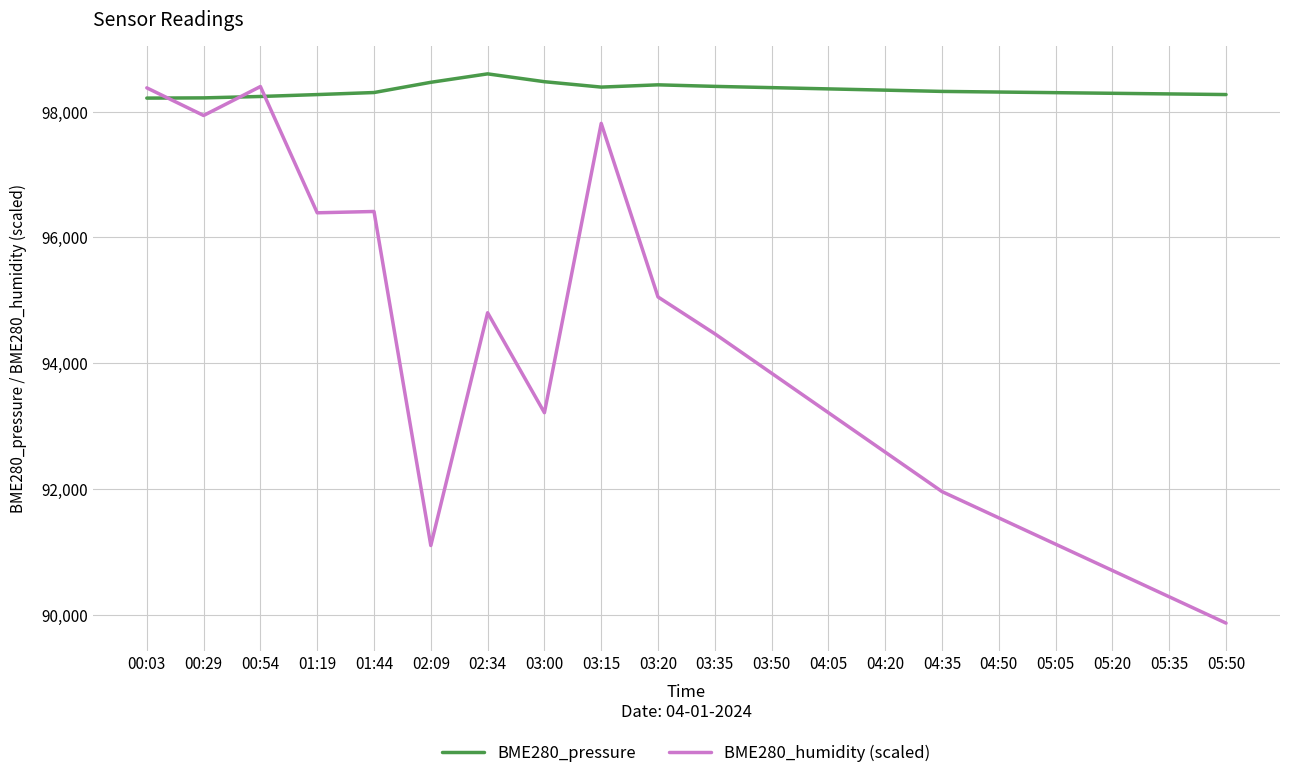

What is the difference between the maximum and minimum values in the BME280_pressure series?

385.2